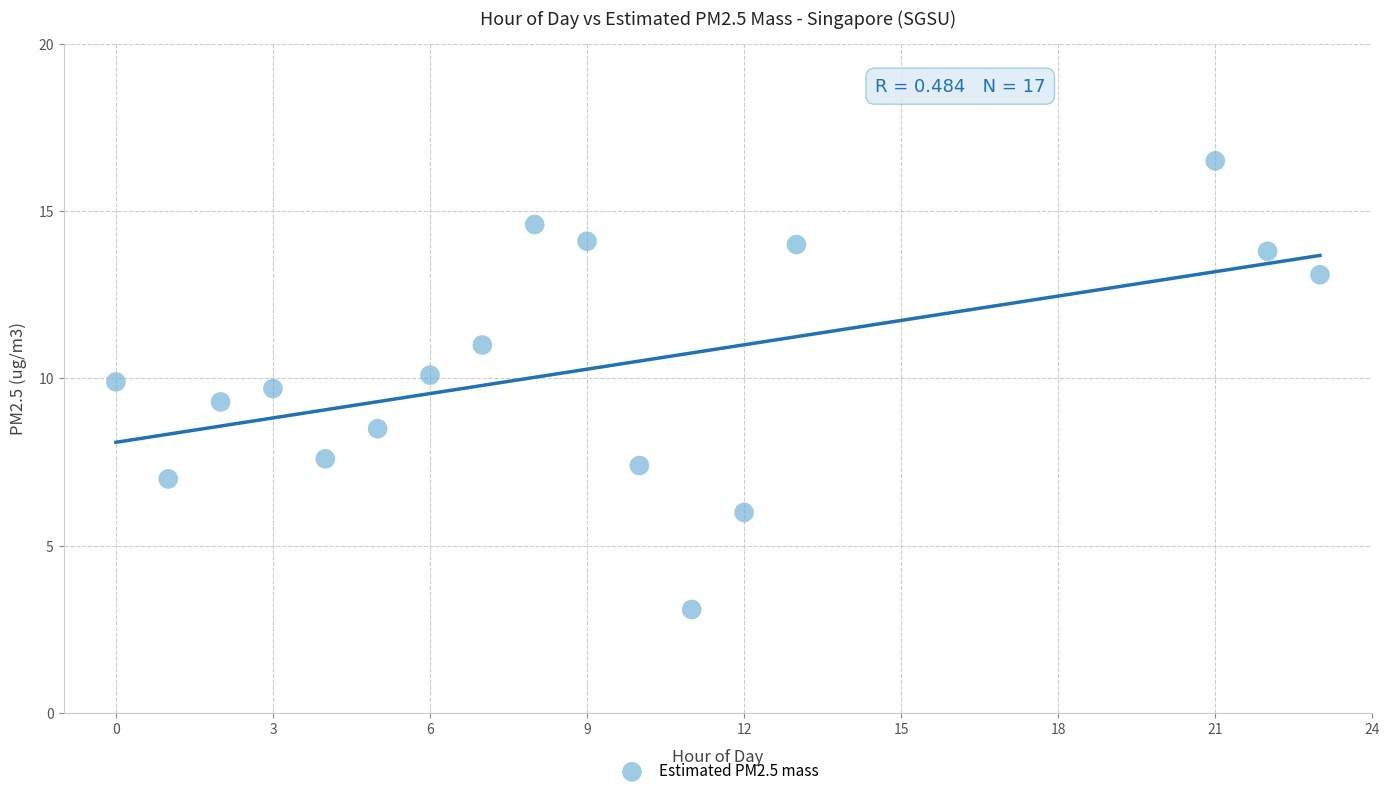

What is the range of X values (max minus min)?

23.0